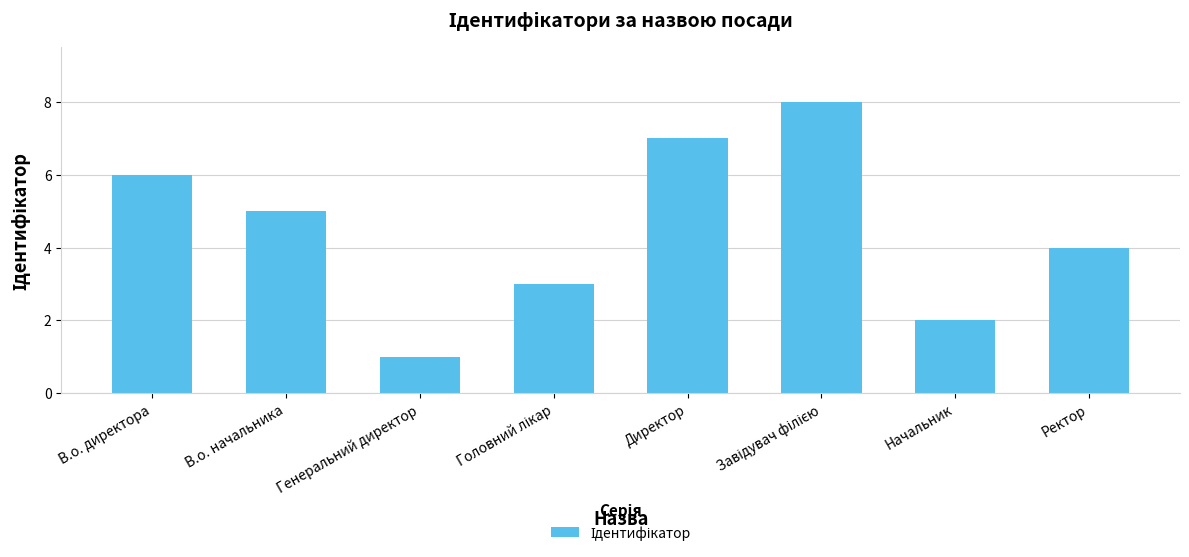

How many distinct data groups are displayed?

1